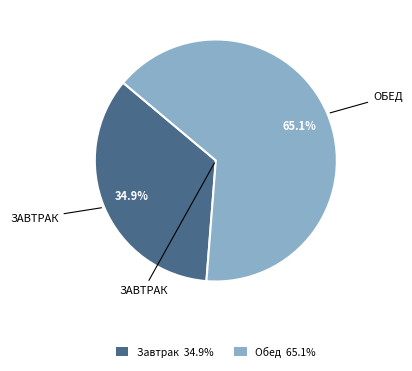

What is the smallest slice in the pie chart?

Завтрак 34.9%